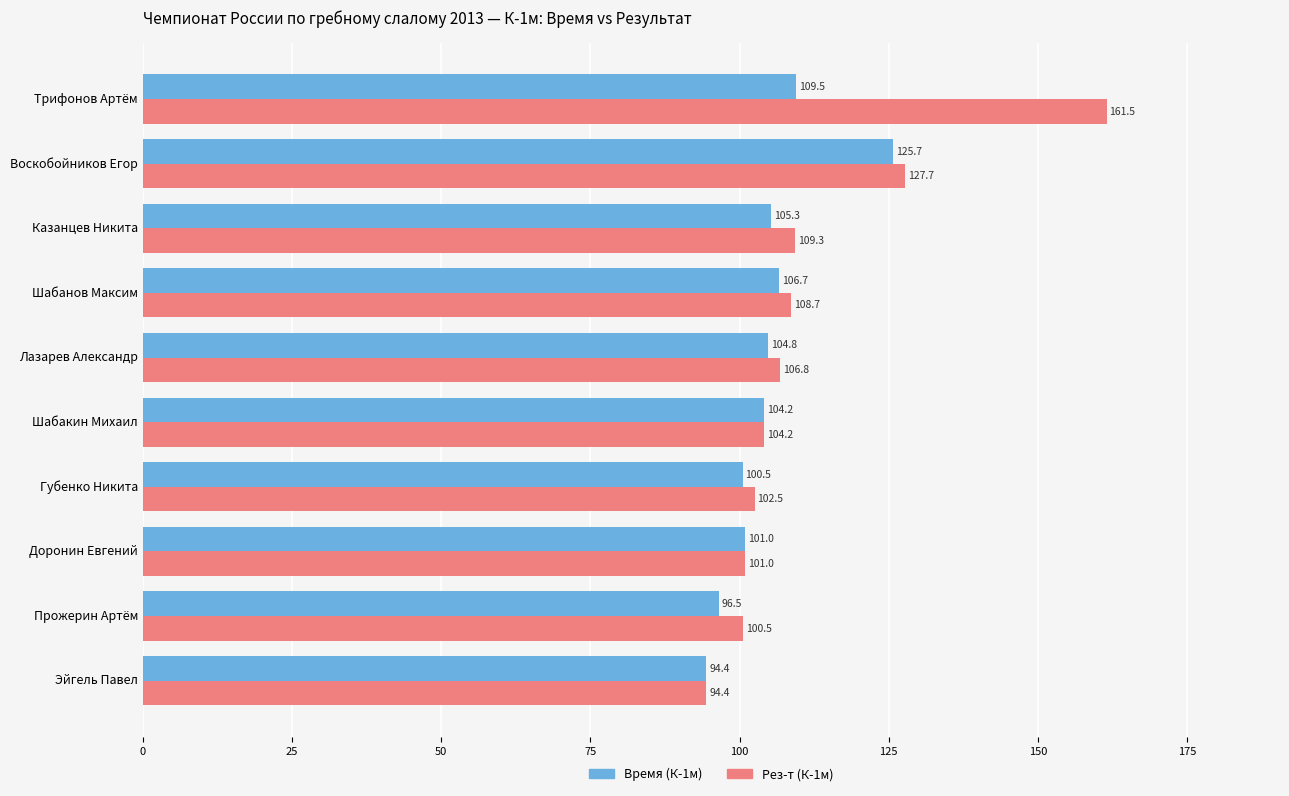

What is the difference between the highest and lowest values at Воскобойников Егор?

2.0